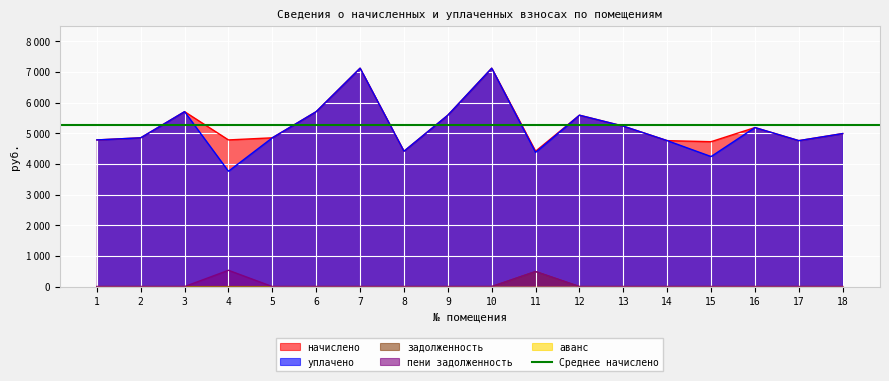

How many lines are shown in the chart?

4